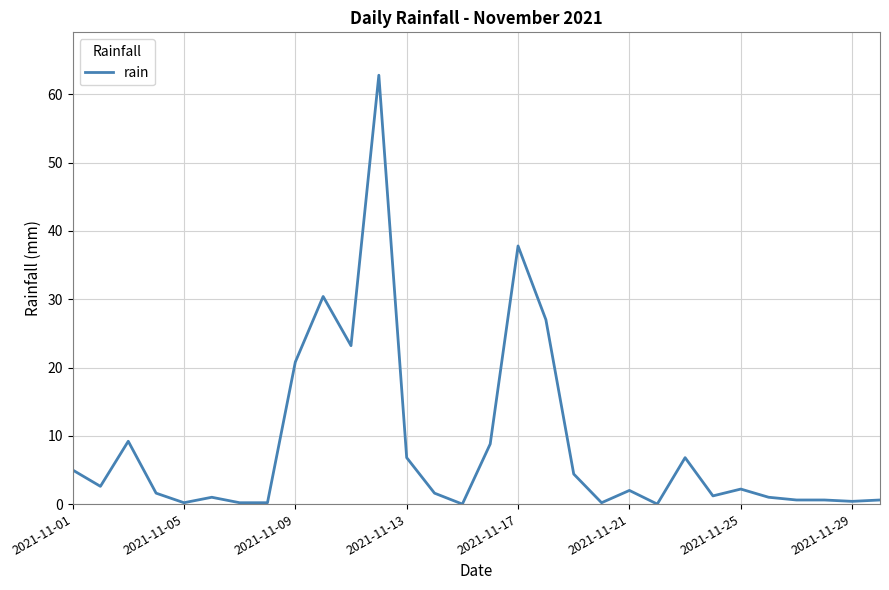

What is the greatest value displayed?

62.8